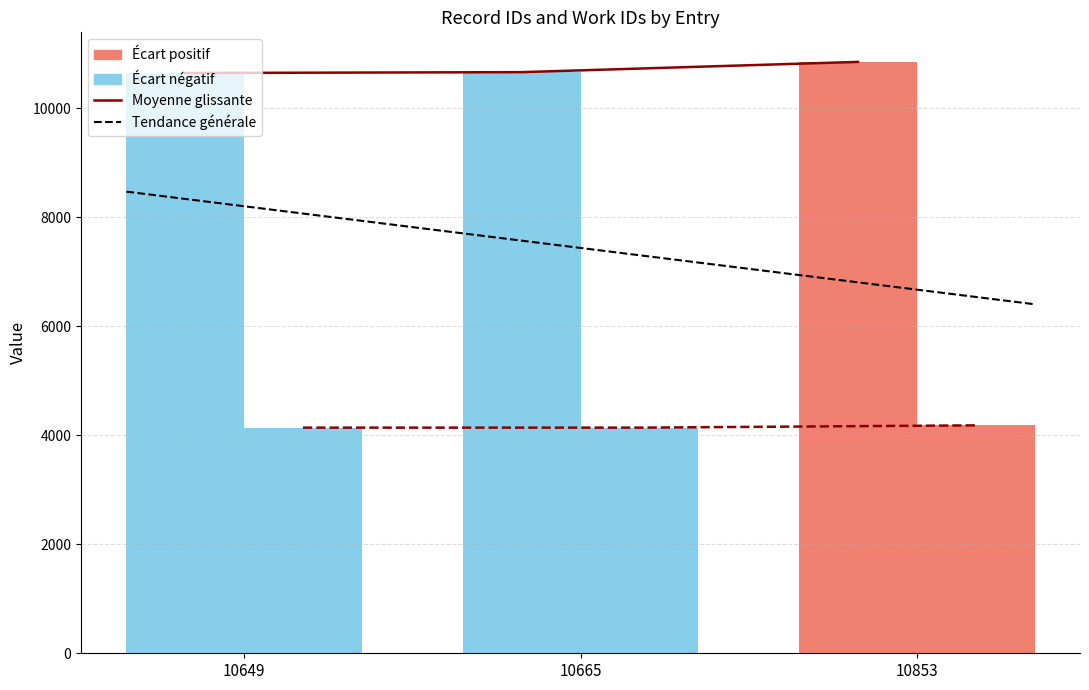

At 10665, list the series in order from smallest to largest.

work_id, id